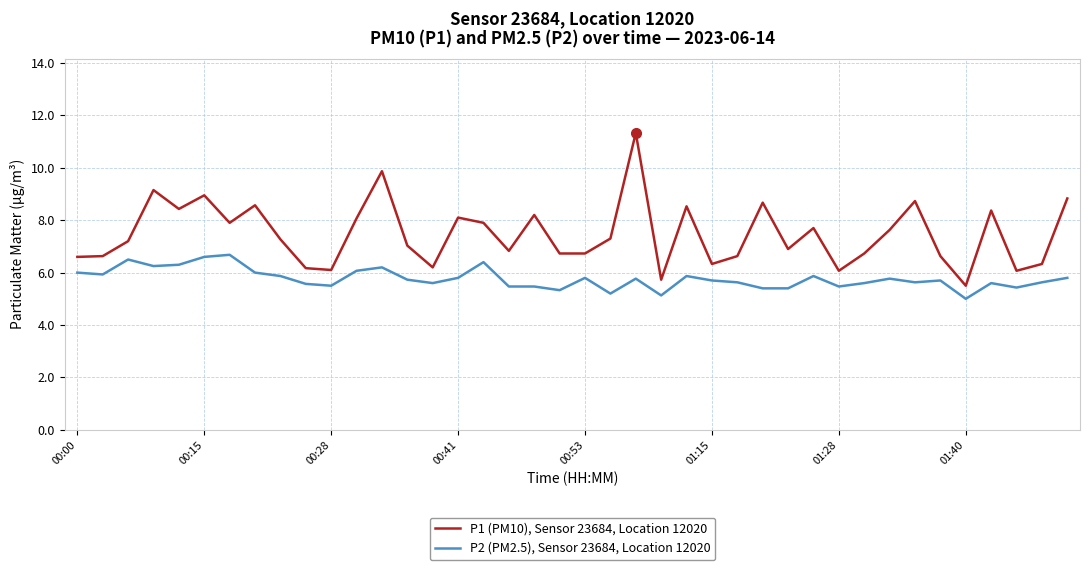

What is the maximum value for P2 (PM2.5), Sensor 23684, Location 12020?

6.7